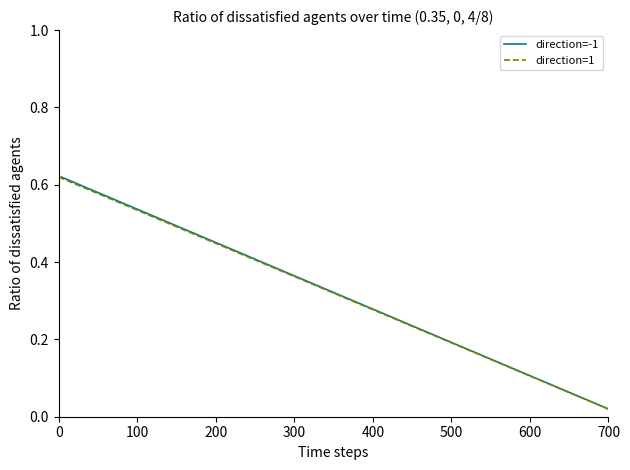

Which series has the largest total across all categories?

direction=-1